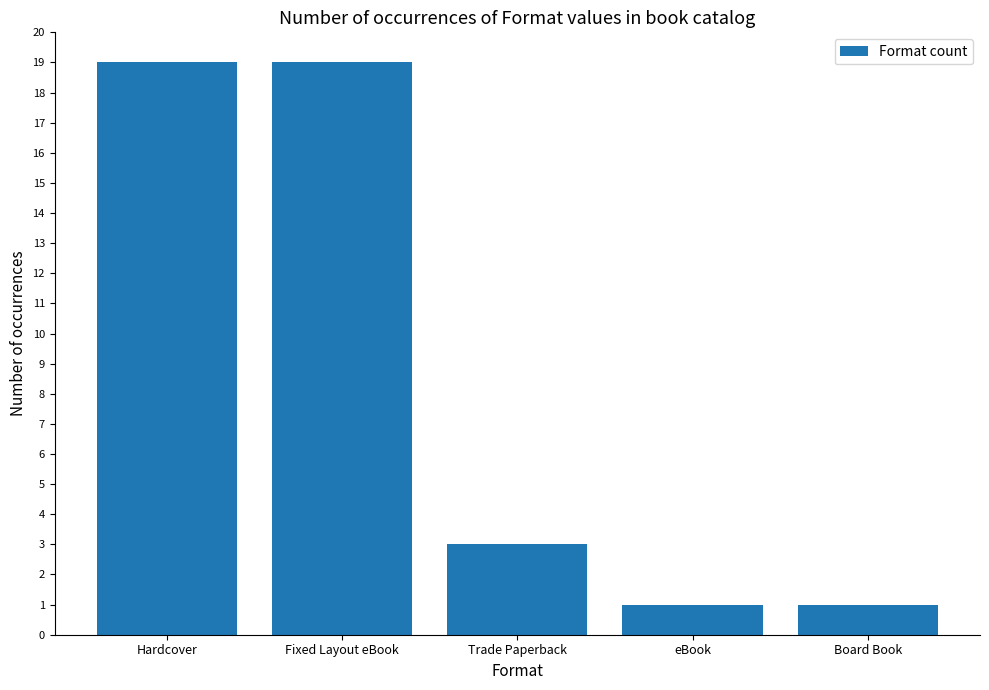

What is the approximate value at Hardcover, to the nearest 10?

20